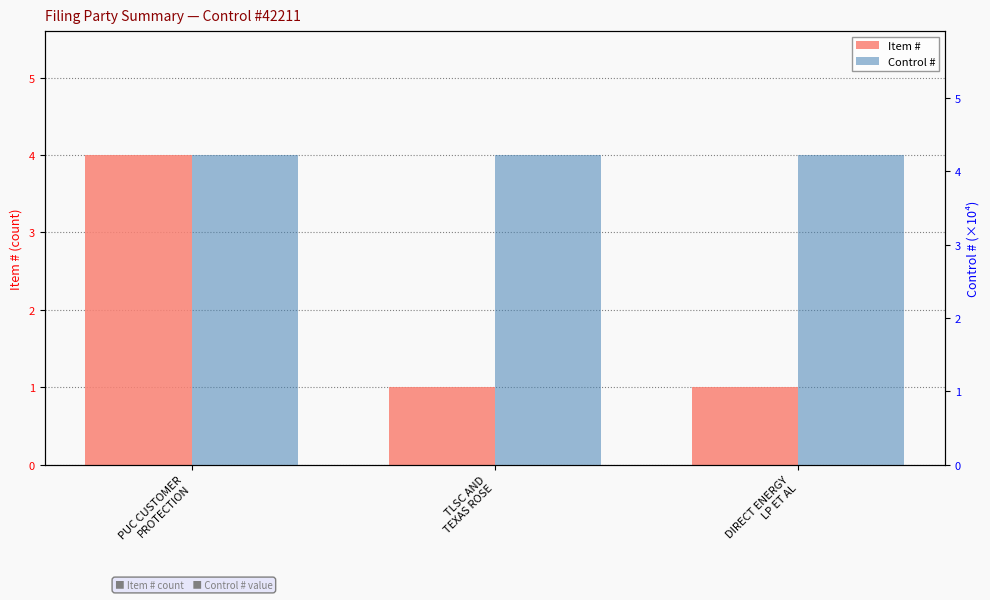

Are the bars horizontal?

No